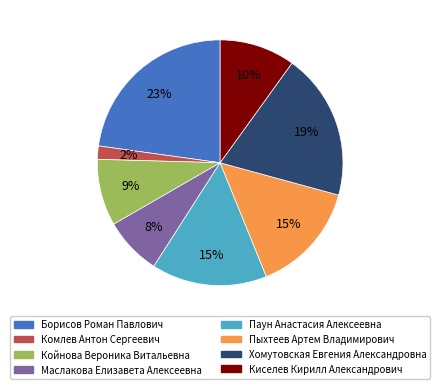

What percentage is the Паун Анастасия Алексеевна slice, to the nearest percent?

15%